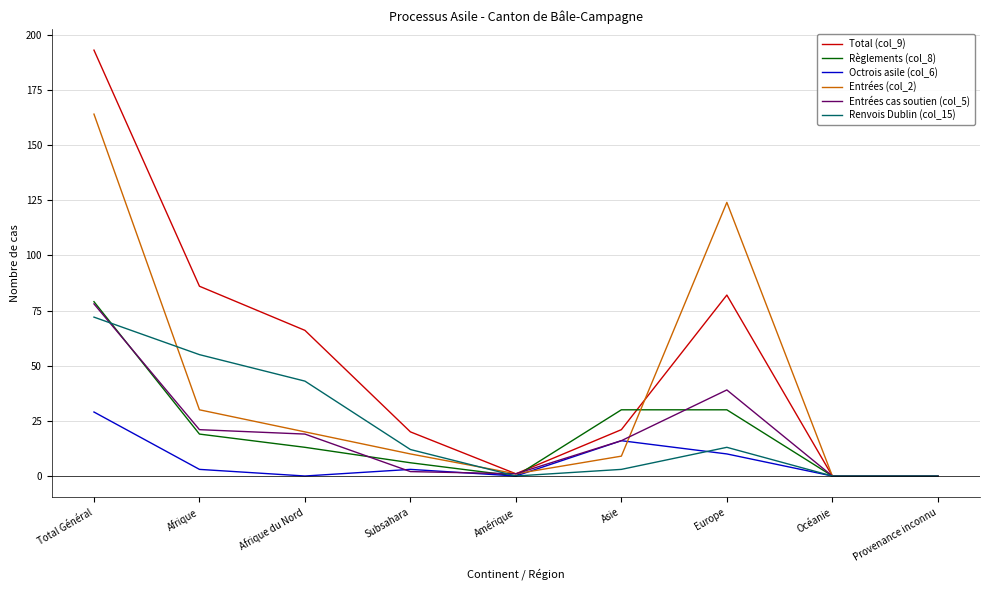

In Entrées cas soutien (col_5), how many points are higher than both neighbors (excluding endpoints)?

1